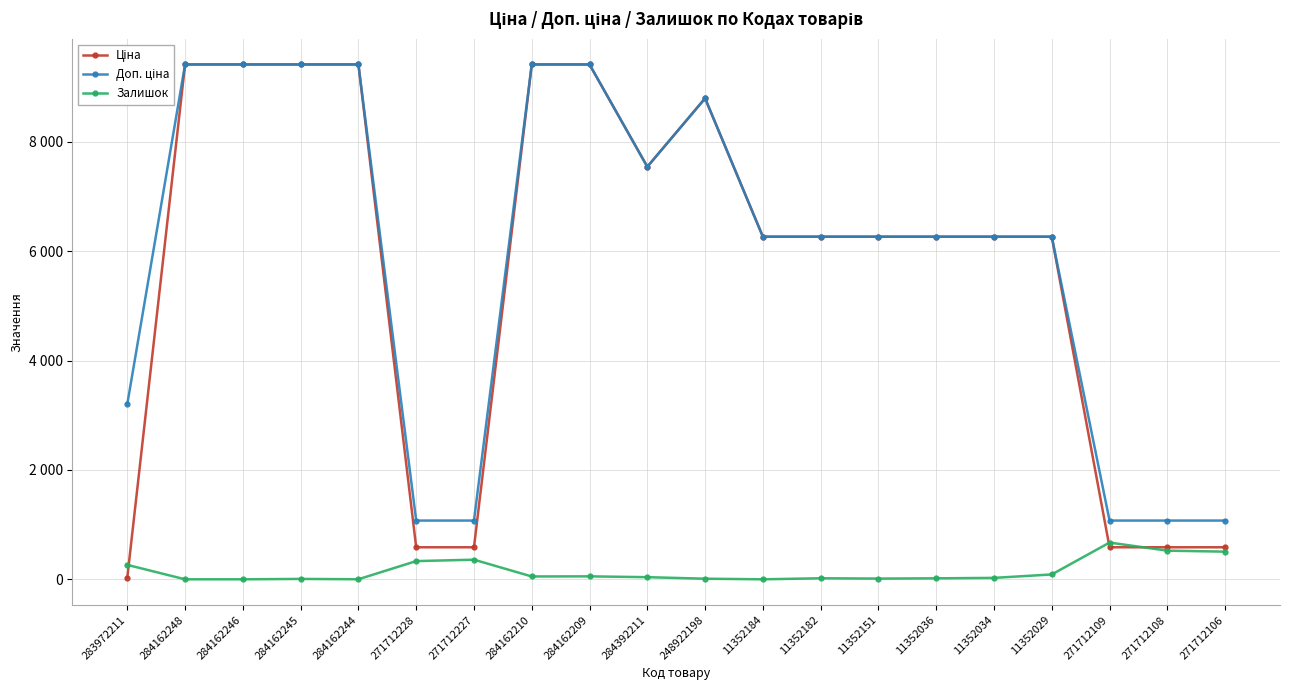

Is this an area chart (filled region under the line)?

No